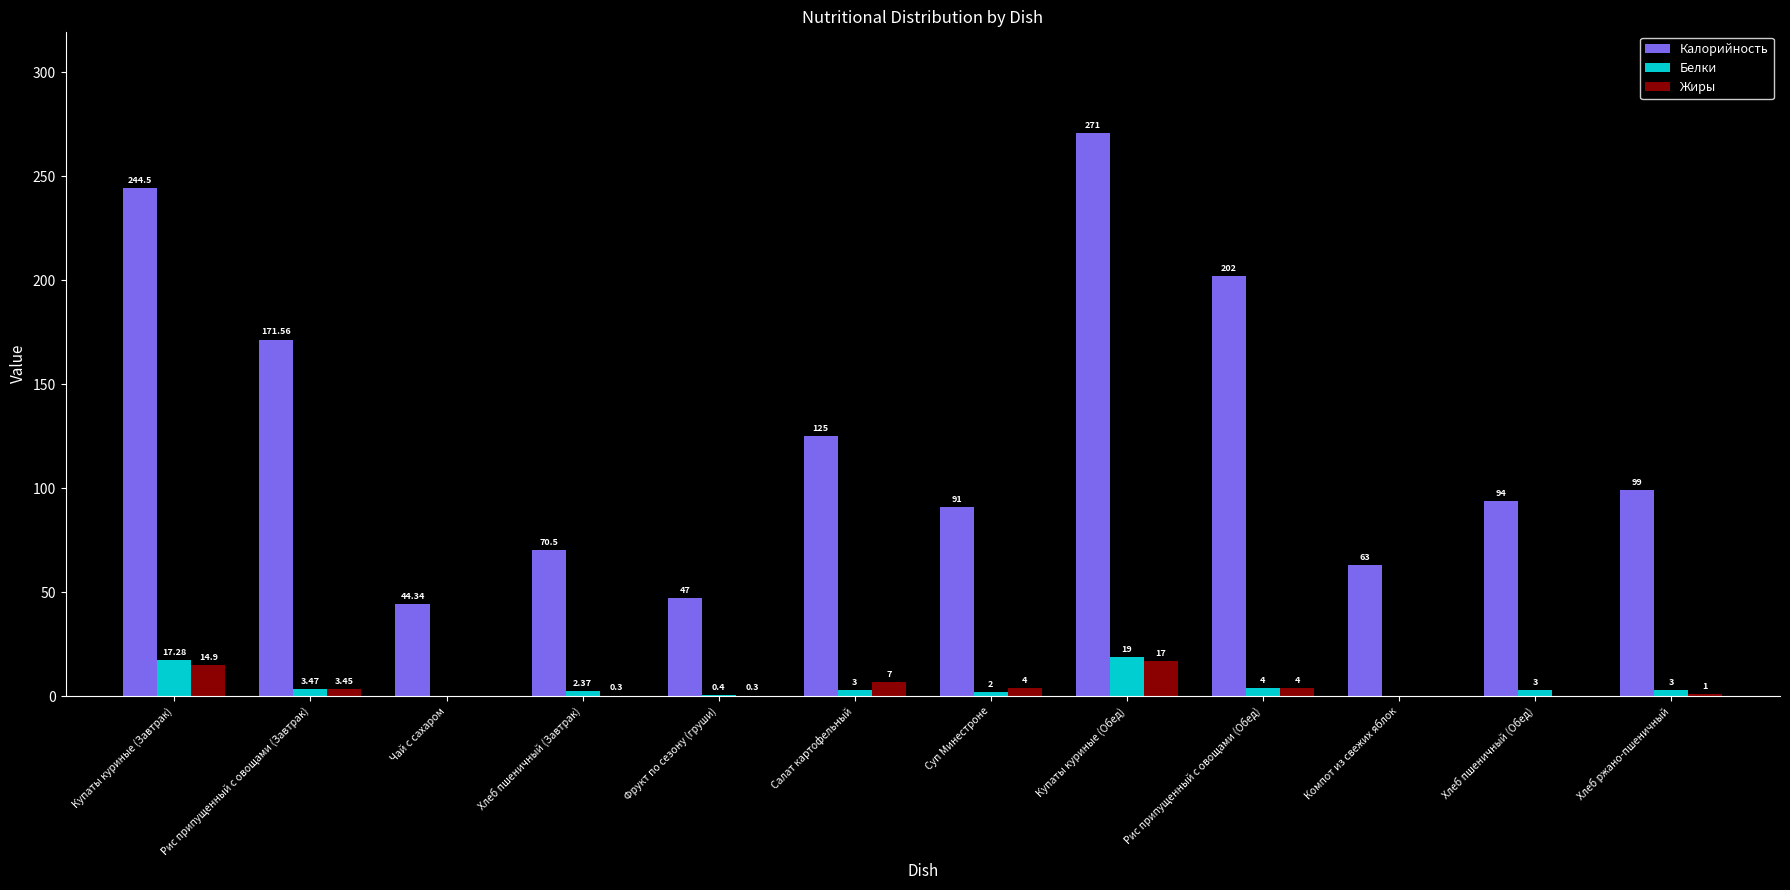

Which category has the highest value across all series?

Купаты куриные (Обед)